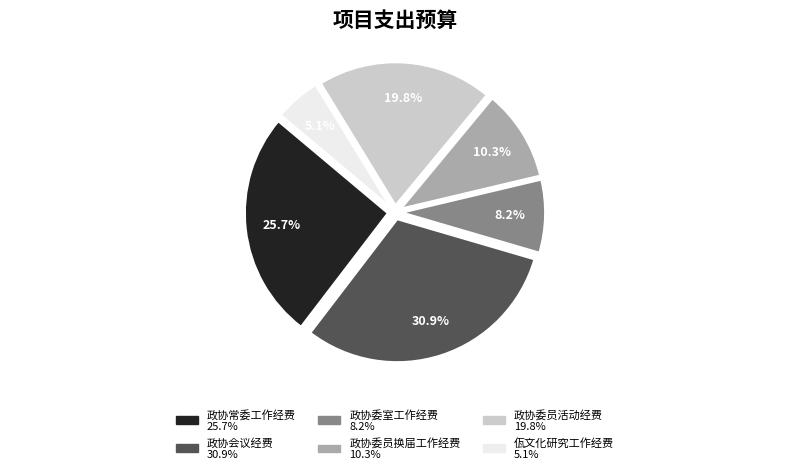

To the nearest percent, what is the difference between the largest and smallest slice percentages?

26%